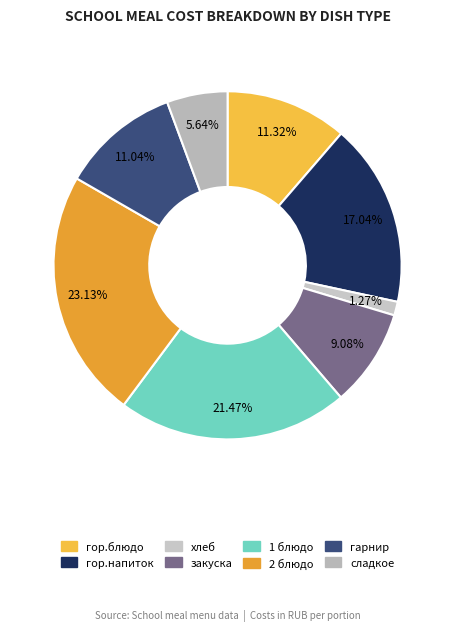

How many slices are in this pie chart?

8